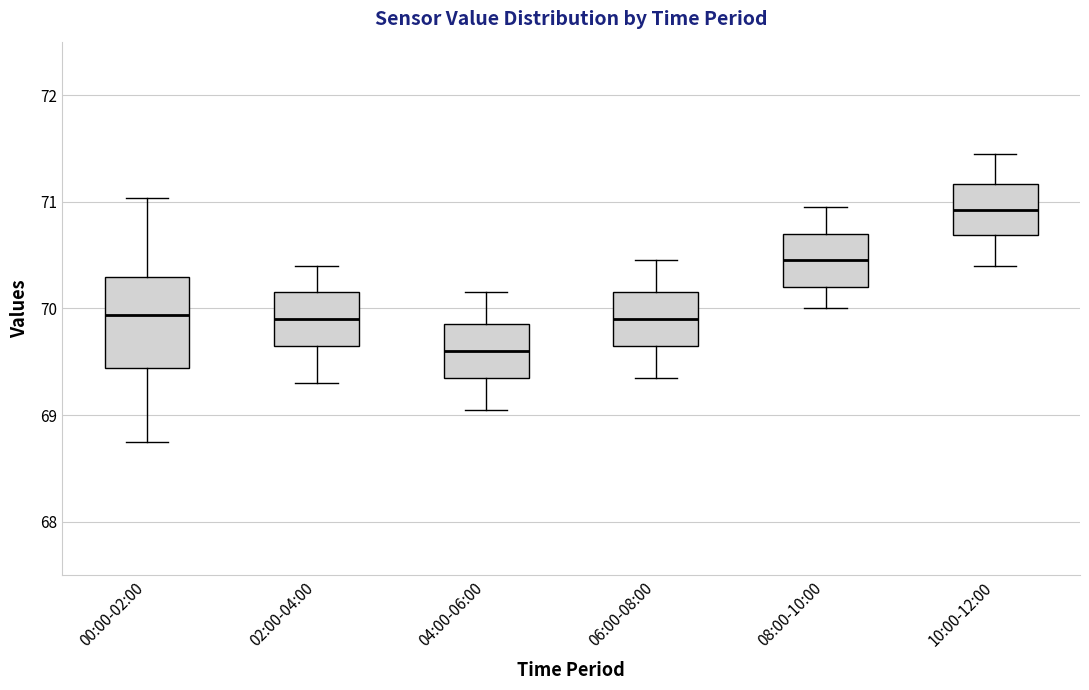

Where does the median line of the box for 08:00-10:00 sit on the y-axis? The values are not printed on the chart, so give them approximately, as read against the axis.

70.5